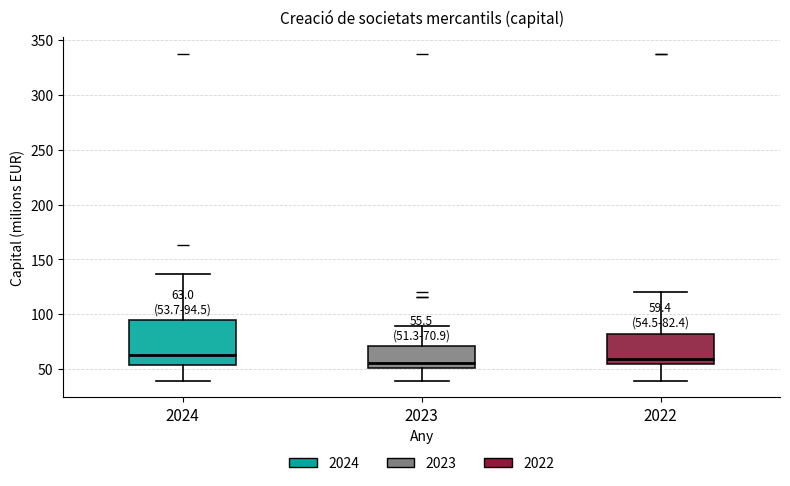

Which box is the tallest, from its lower edge to its upper edge?

2024